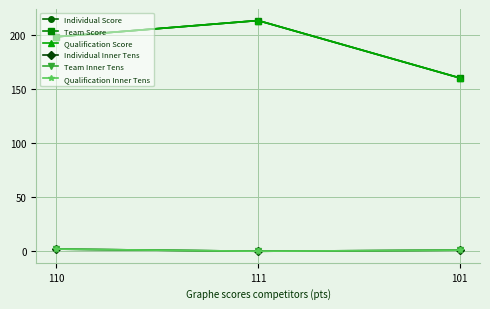

What is the value of the Team Inner Tens point at the 1st from the left?

2